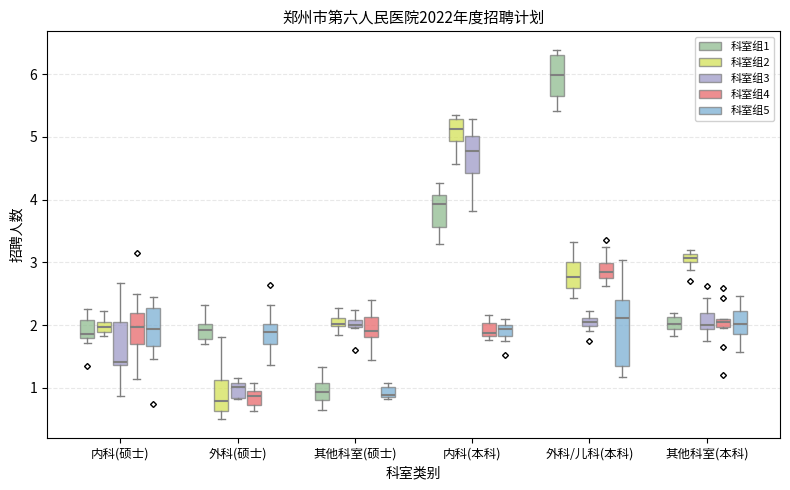

Where is the upper edge of the box for 内科(硕士) (科室组3) on the y-axis? The values are not printed on the chart, so give them approximately, as read against the axis.

2.0